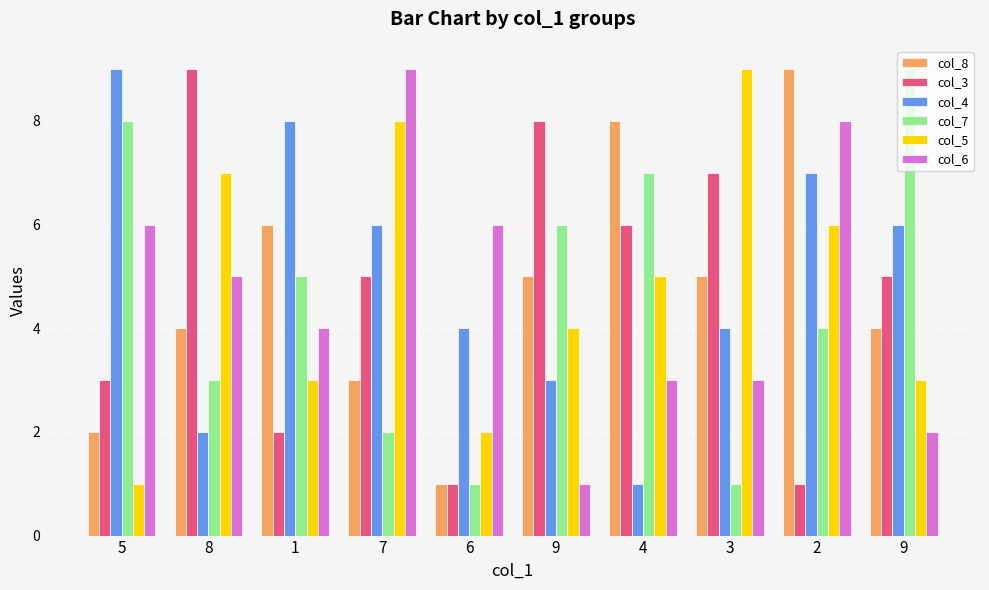

What is the sum of the col_6 values at 4 and 6?

9